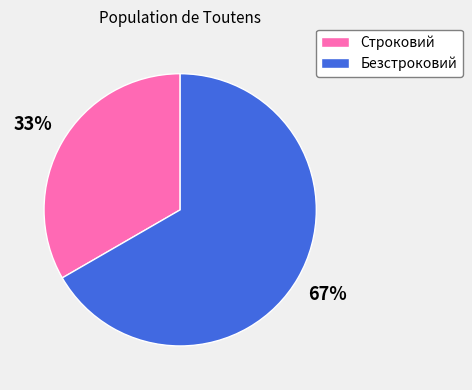

Is there a majority slice in this chart?

Yes